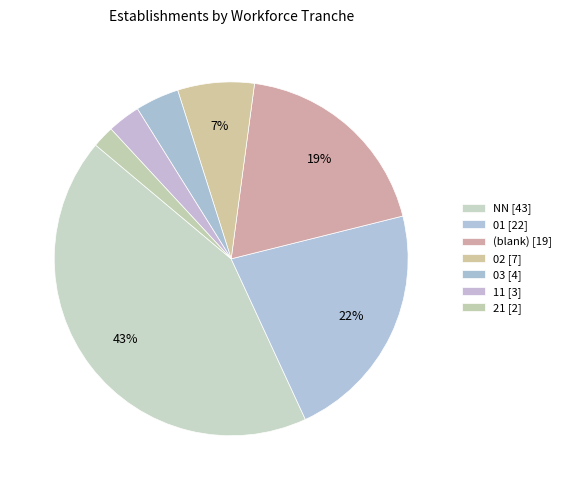

How many segments does this pie chart have?

7